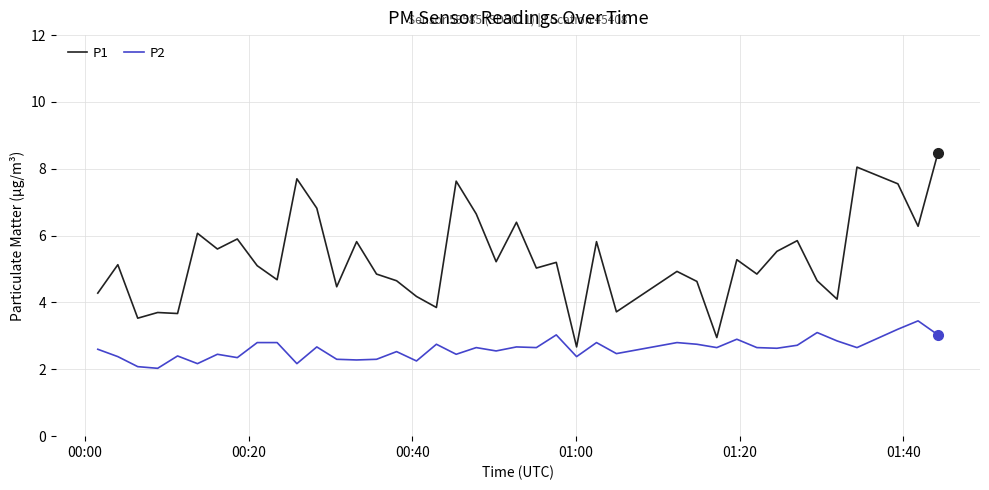

What is the difference between the maximum and second lowest values in the P2 series?

1.4